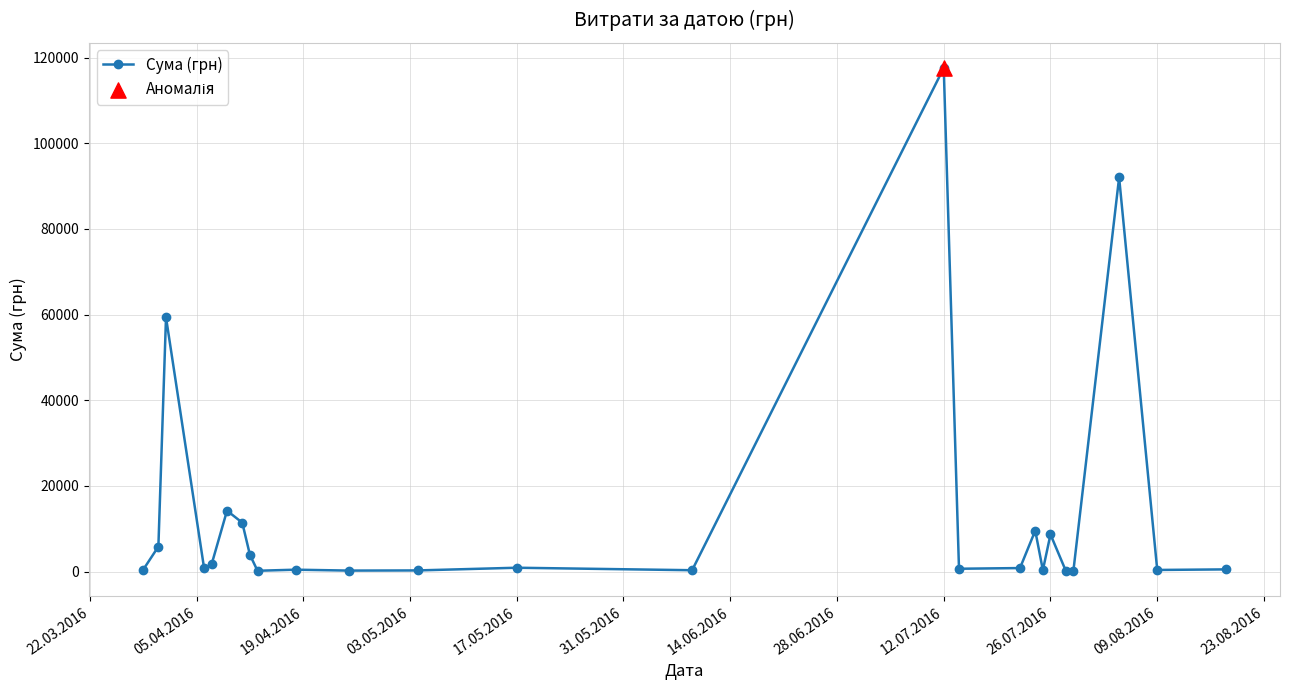

What is the maximum value shown in the chart?

117568.8